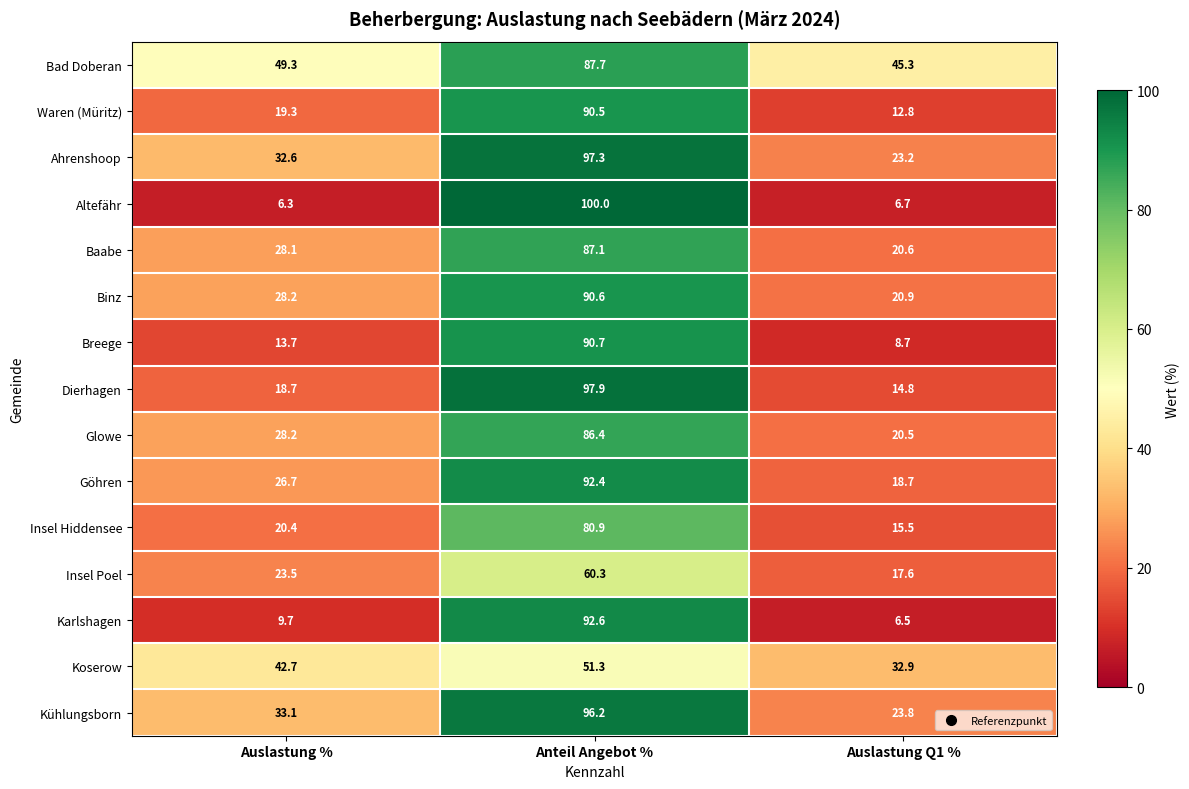

List the series in order of their peak value, lowest first.

Koserow, Insel Poel, Insel Hiddensee, Glowe, Baabe, Bad Doberan, Waren (Müritz), Binz, Breege, Göhren, Karlshagen, Kühlungsborn, Ahrenshoop, Dierhagen, Altefähr